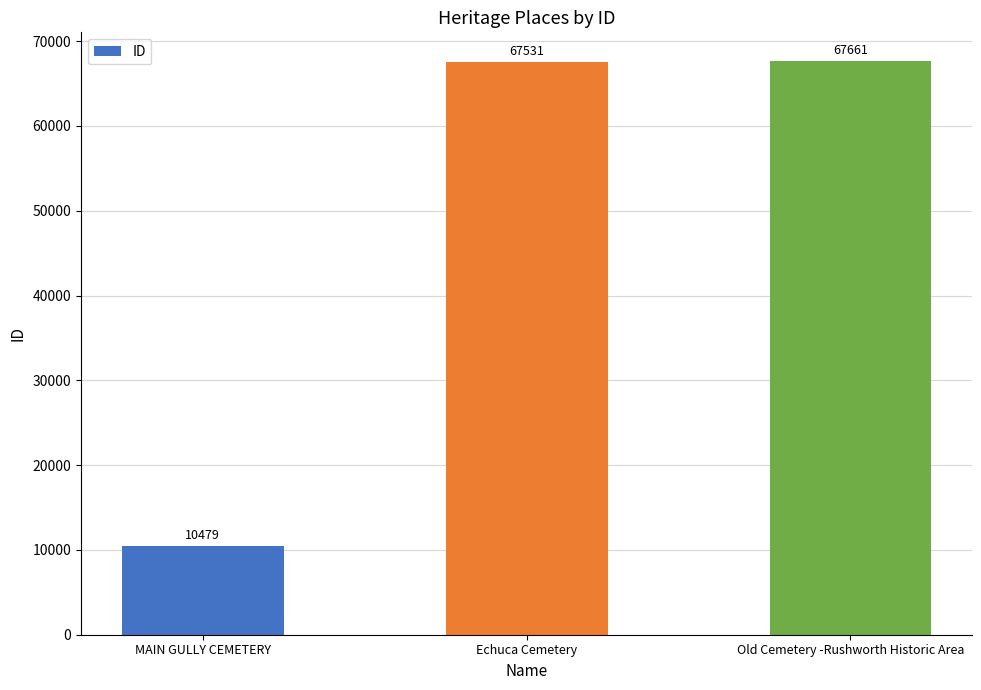

How many data points are less than 67531?

1